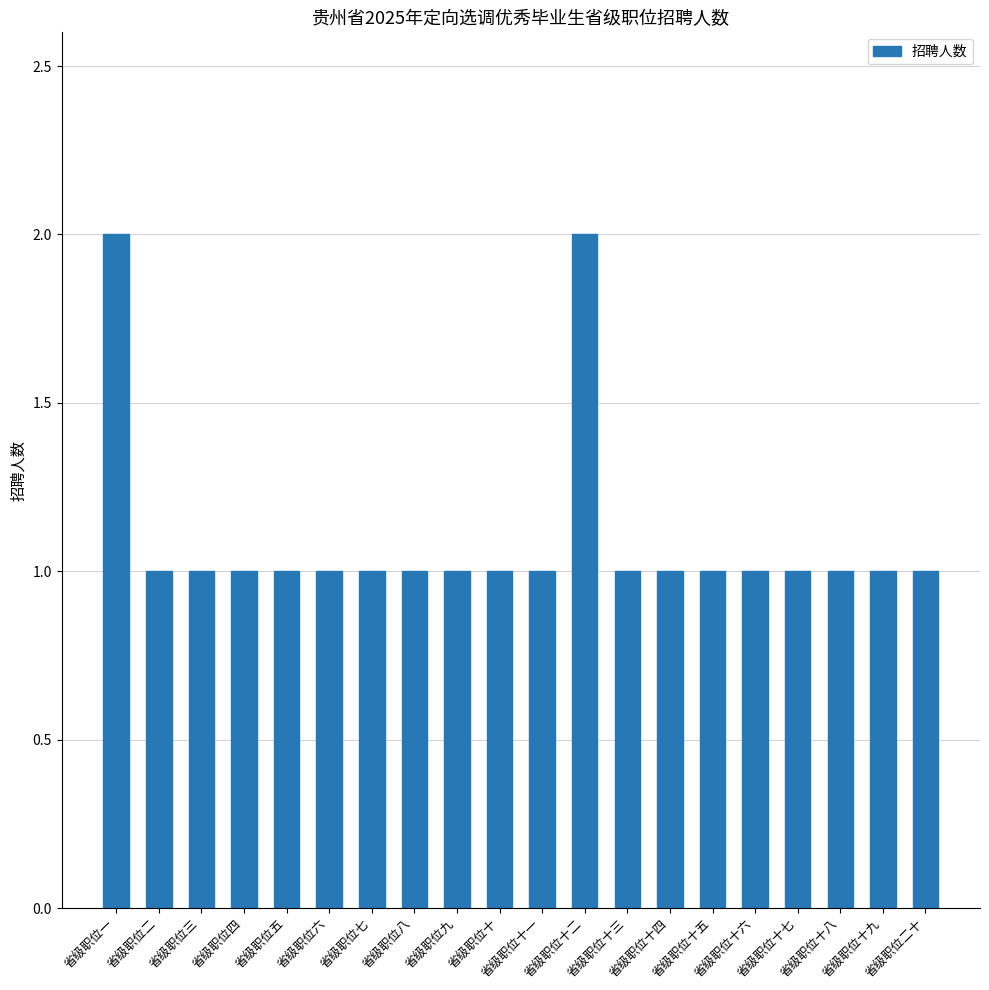

Does the chart contain stacked bars?

No